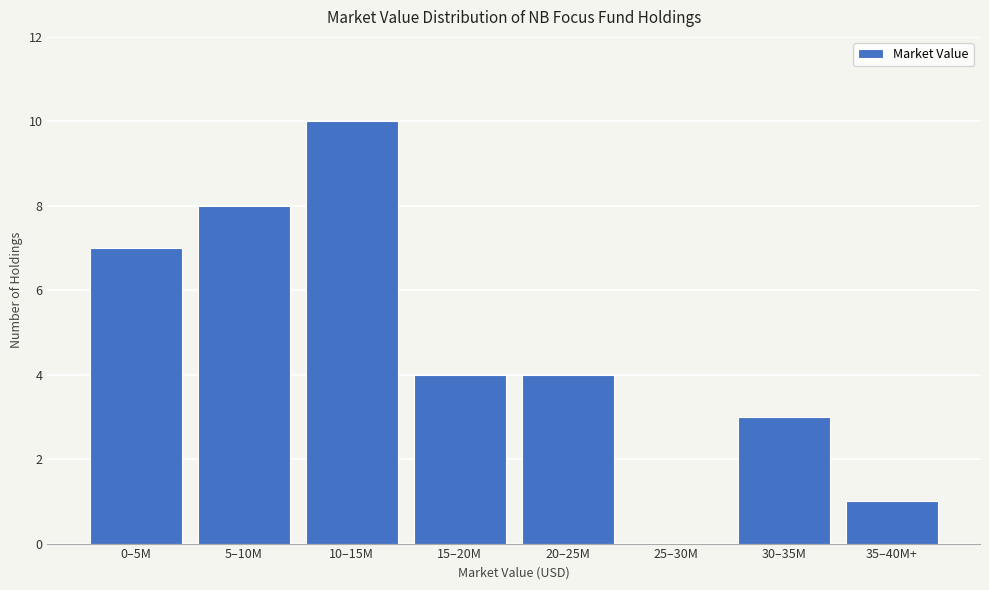

Reading left to right, transcribe all the data shown in this chart.

0–5M=7	5–10M=8	10–15M=10	15–20M=4	20–25M=4	25–30M=0	30–35M=3	35–40M+=1